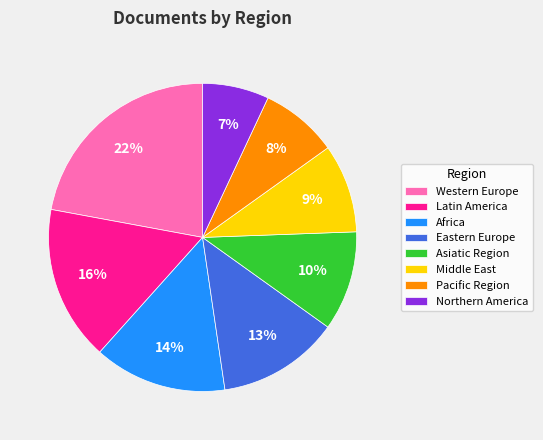

Rank the categories by value from lowest to highest.

Northern America, Pacific Region, Middle East, Asiatic Region, Eastern Europe, Africa, Latin America, Western Europe